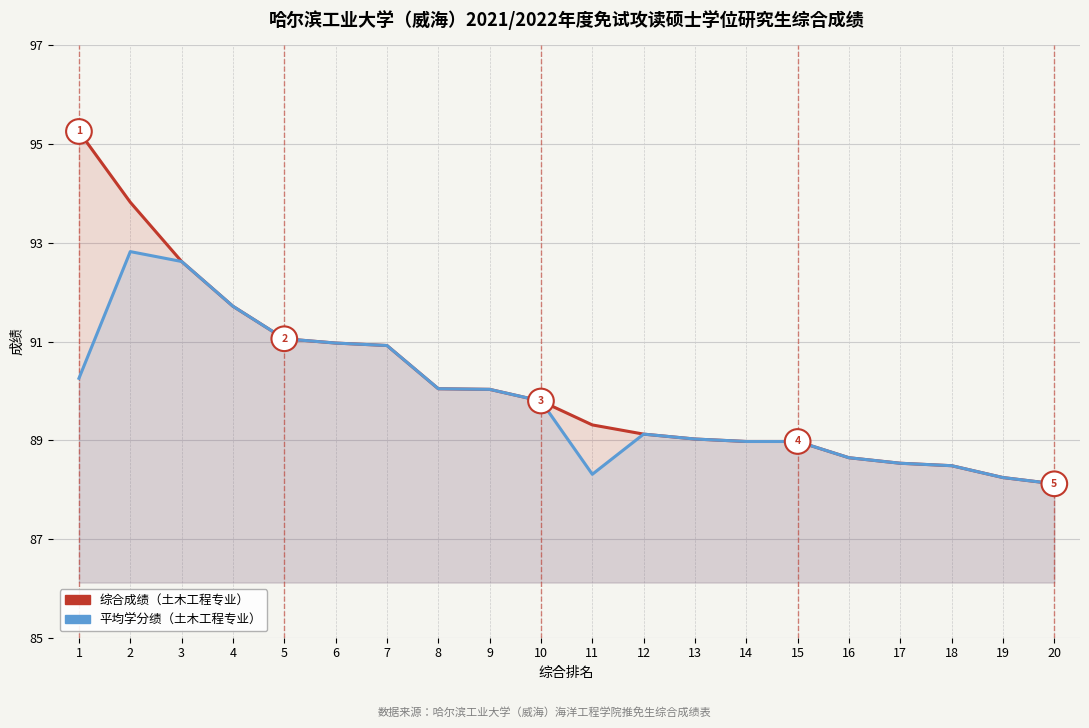

What are all the series names shown in the legend?

综合成绩, 平均学分绩